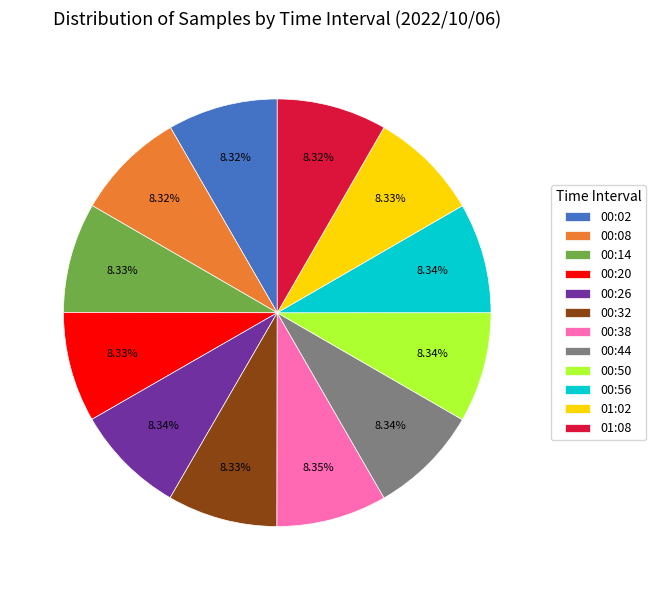

How much of the chart is everything except 01:08?

91.7%